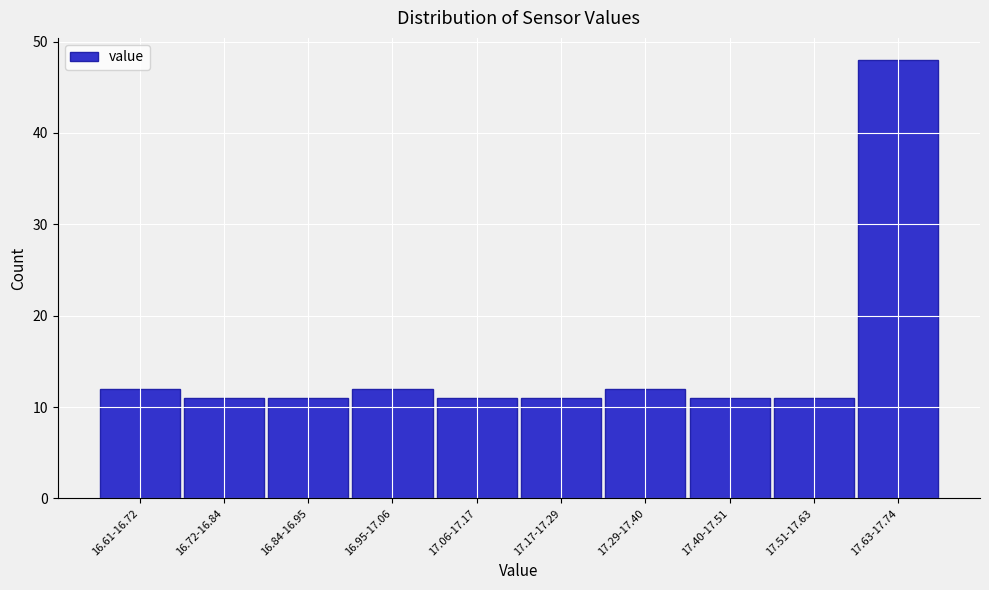

Reading left to right, transcribe all the data shown in this chart.

16.61-16.72=12	16.72-16.84=11	16.84-16.95=11	16.95-17.06=12	17.06-17.17=11	17.17-17.29=11	17.29-17.40=12	17.40-17.51=11	17.51-17.63=11	17.63-17.74=48